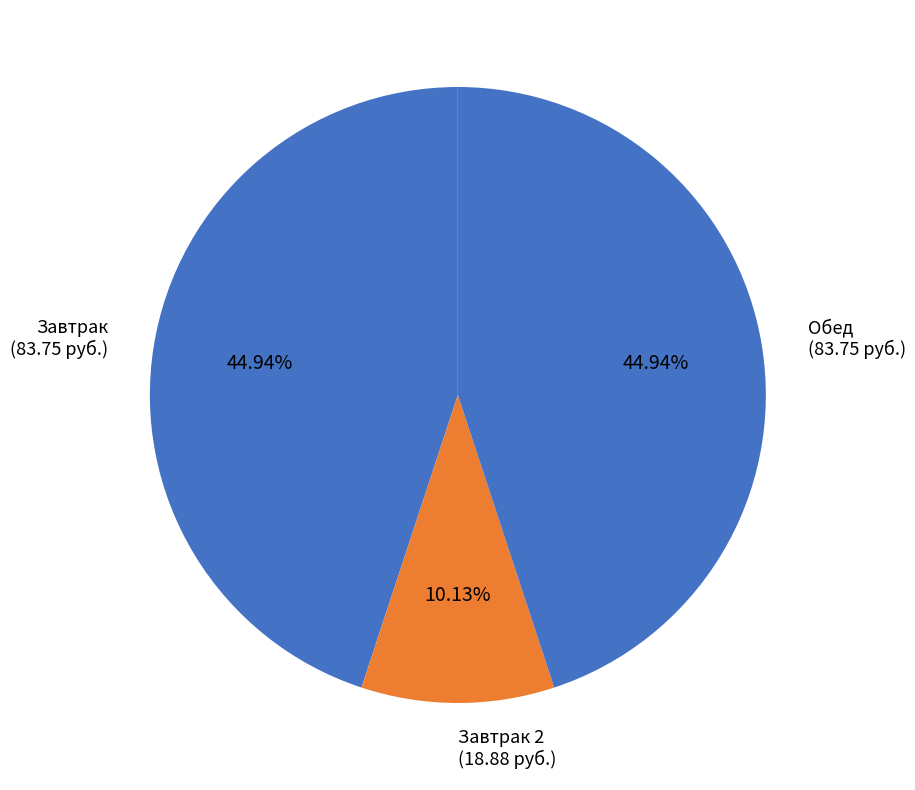

Does any single category account for the majority?

No